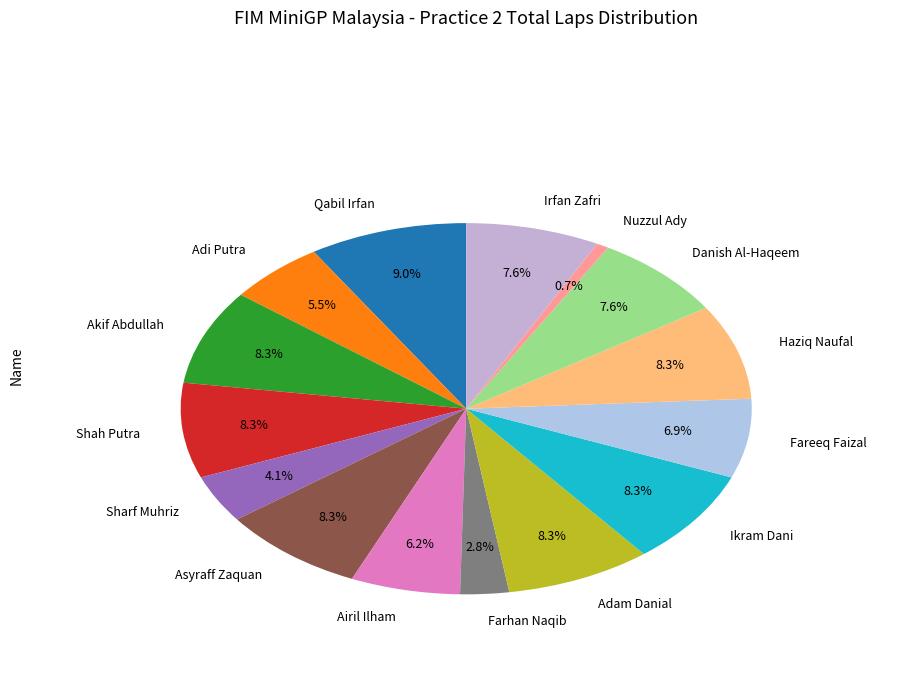

What is the change in value from Haziq Naufal to Nuzzul Ady?

-11